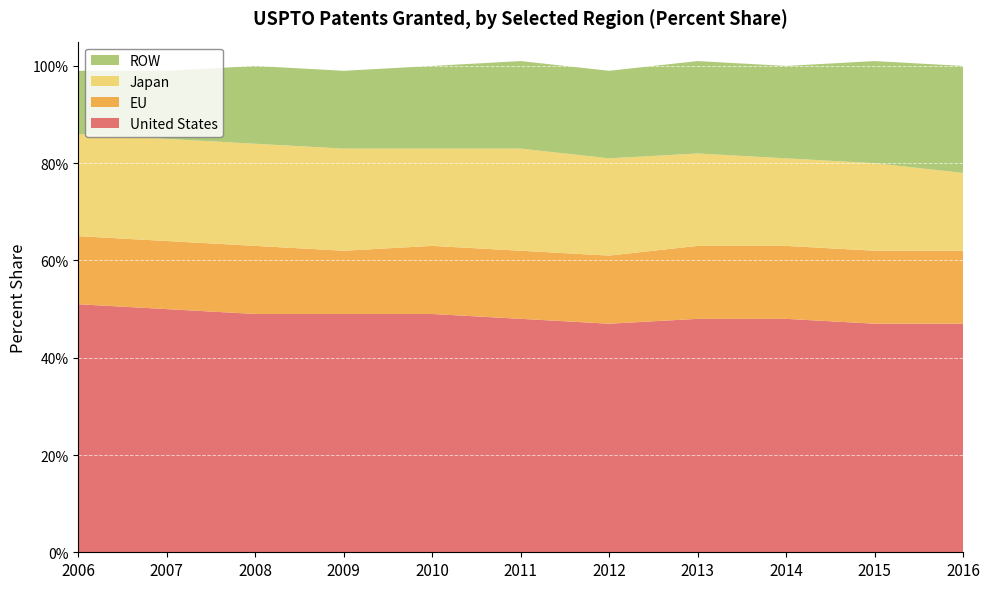

Reading right to left, what are all the values shown in this chart?

United States: 47	47	48	48	47	48	49	49	49	50	51
EU: 15	15	15	15	14	14	14	13	14	14	14
Japan: 16	18	18	19	20	21	20	21	21	21	21
ROW: 22	21	19	19	18	18	17	16	16	14	13